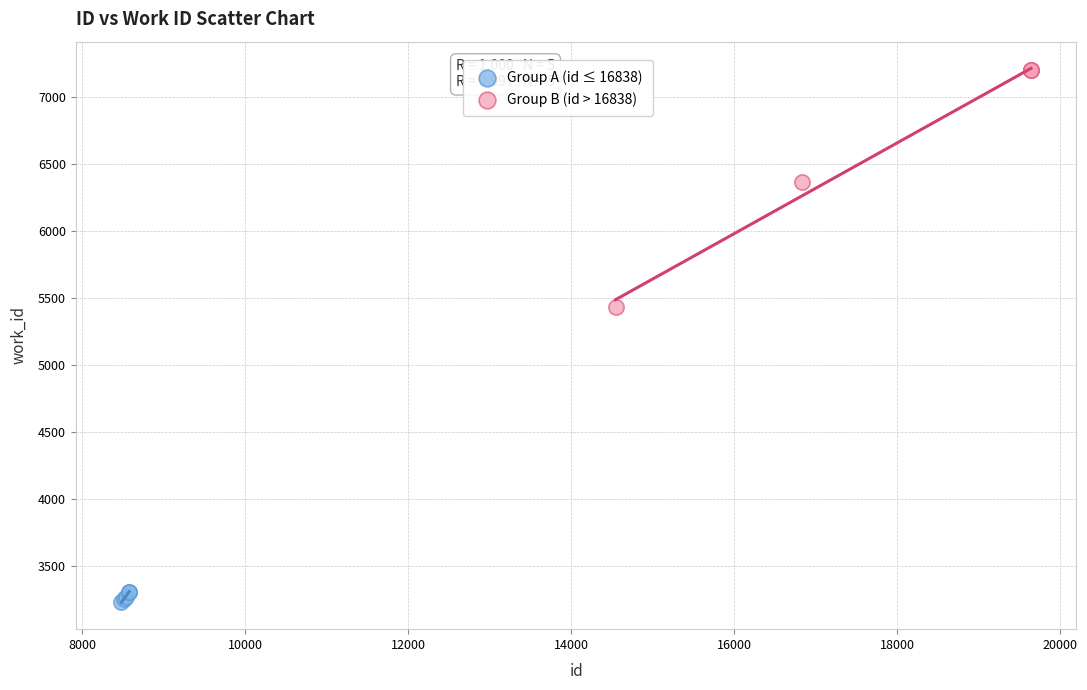

Which series reaches the maximum Y coordinate?

Group B (id > 16838)